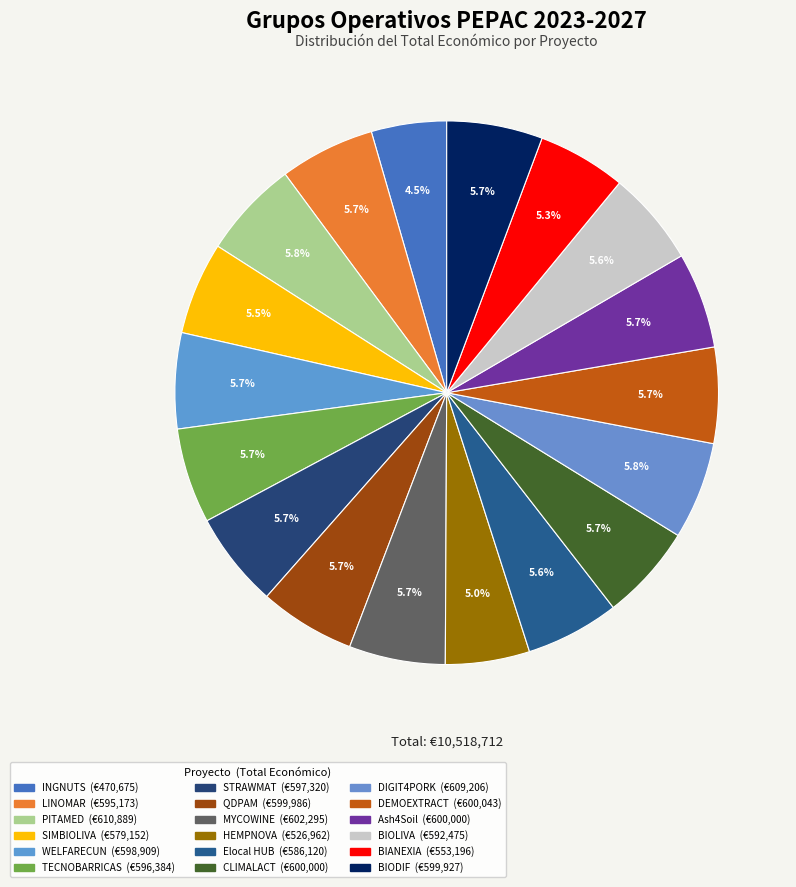

Count the number of slices in the pie.

18